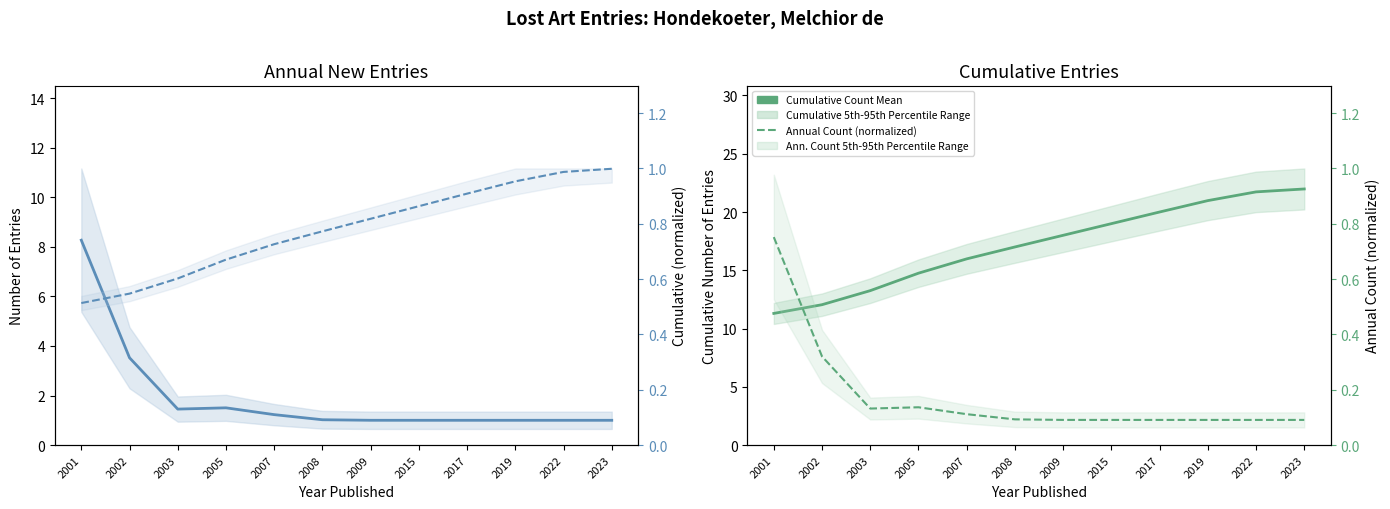

What is the sum of the Cumulative (normalized) values at 2017 and 2019?

1.9